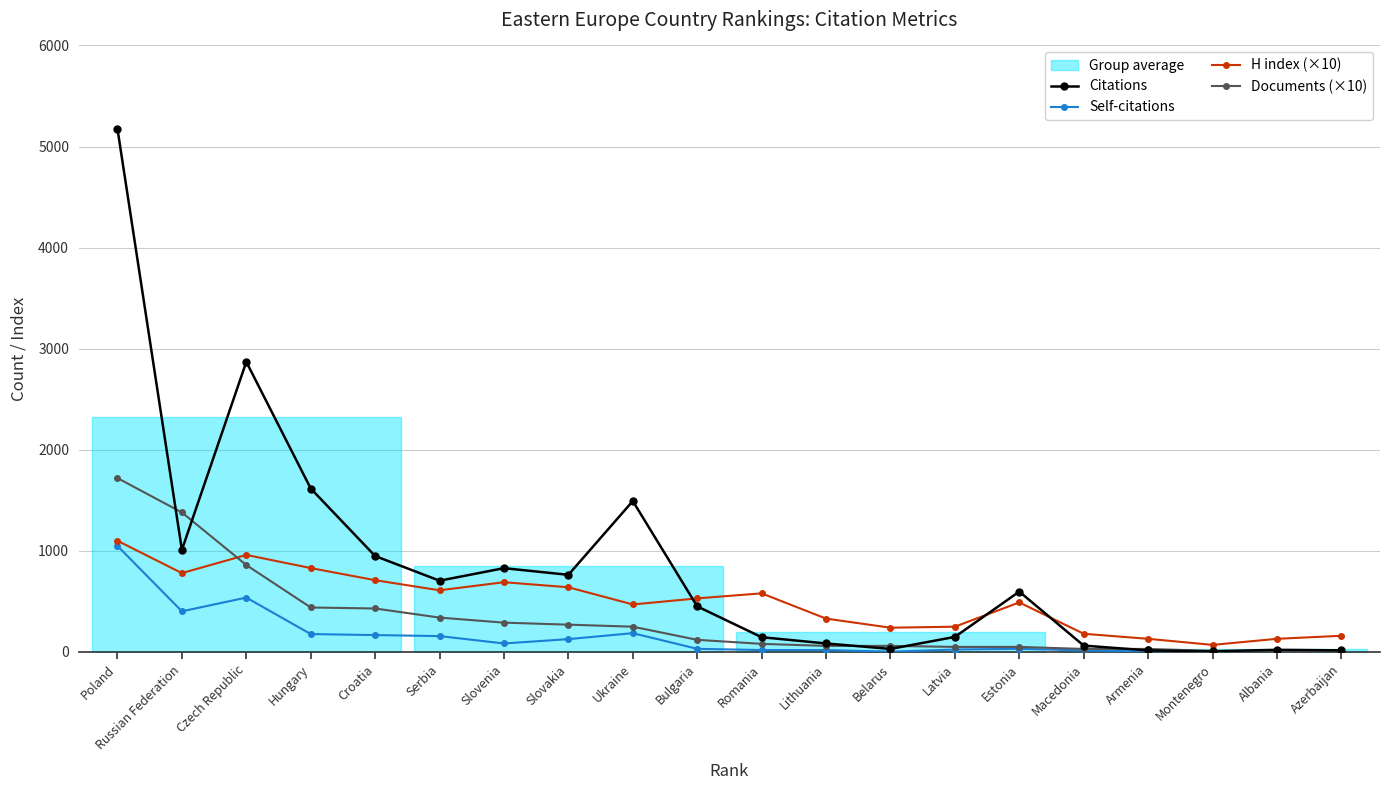

Between Bulgaria and Armenia, which is larger?

Bulgaria